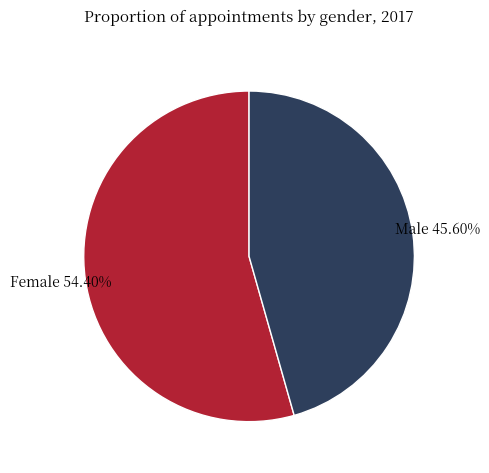

To the nearest percent, what is the average slice percentage?

50%